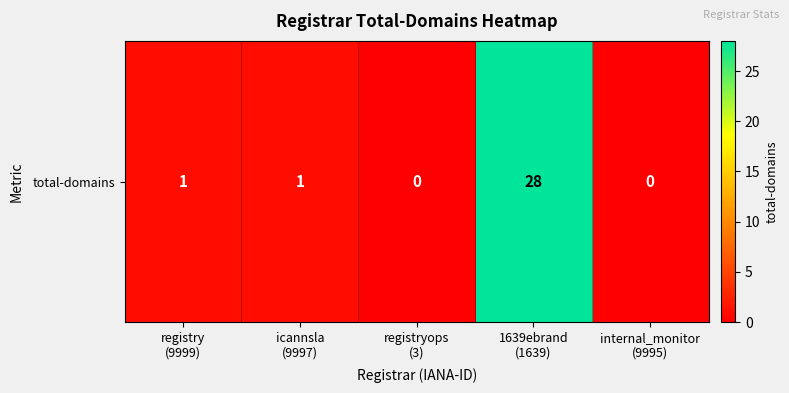

What is the difference between the maximum and minimum values?

28